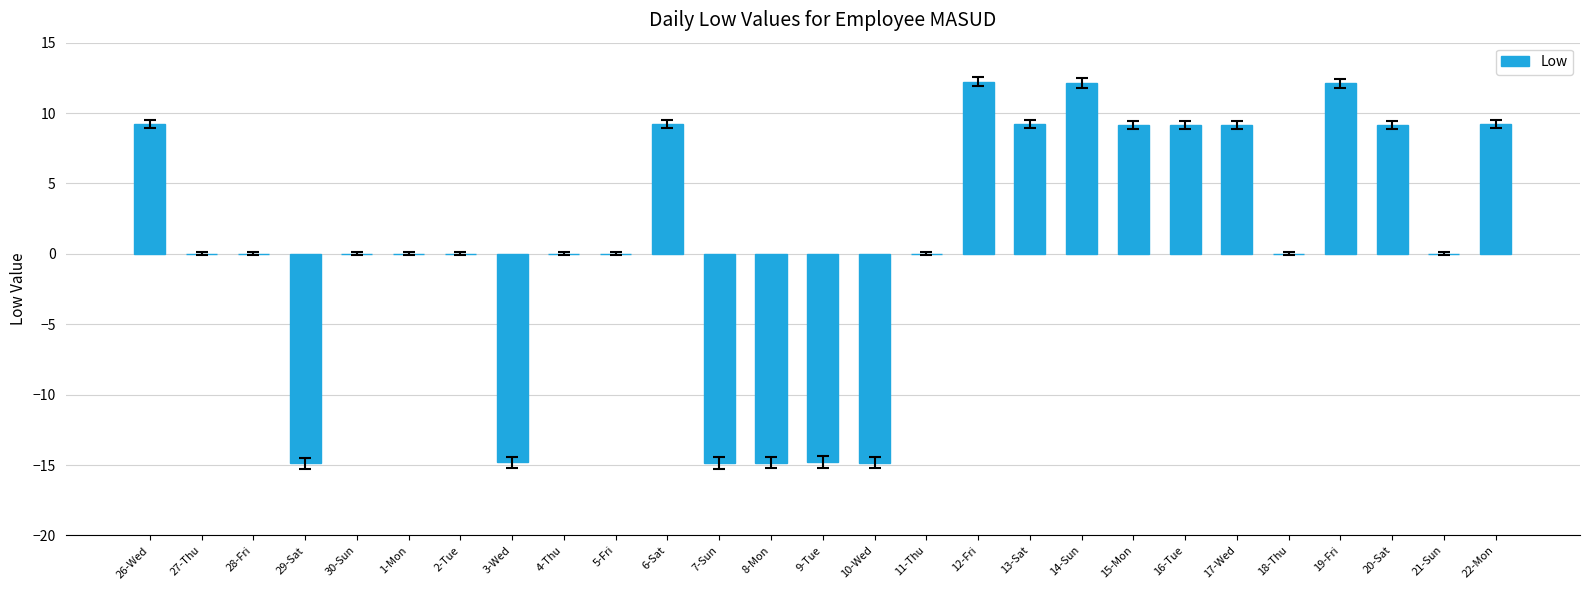

What is the sum of the values at 12-Fri and 27-Thu?

12.2